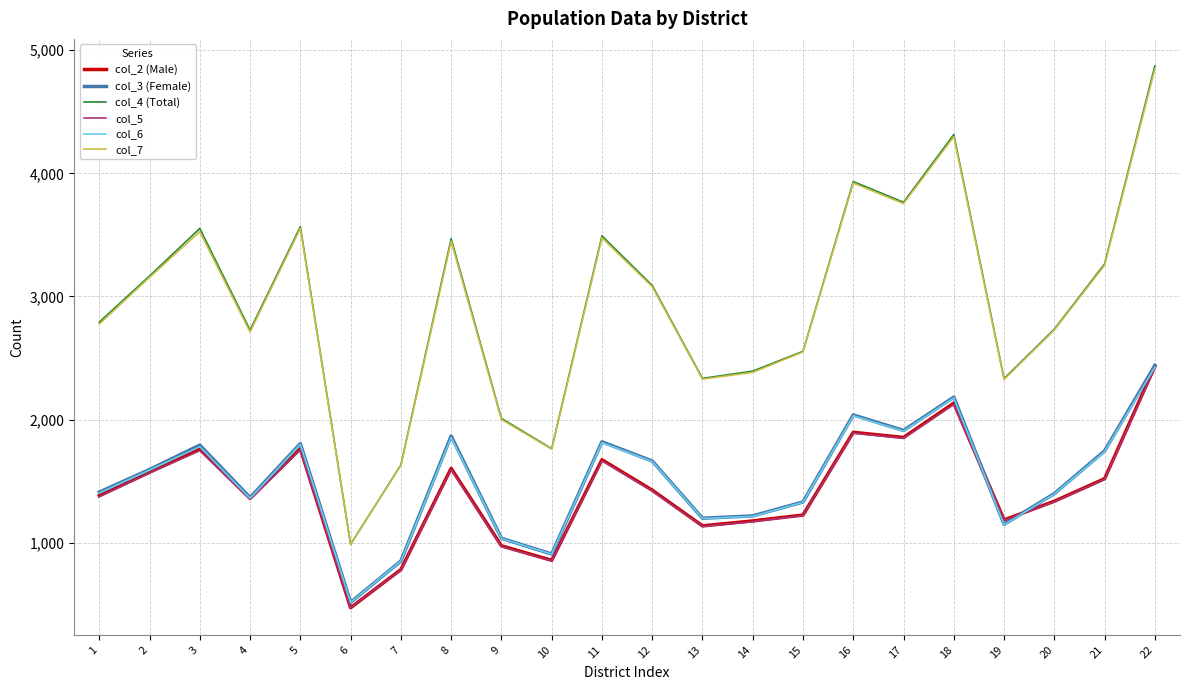

What is the difference between the maximum and minimum values in the col_5 series?

1951